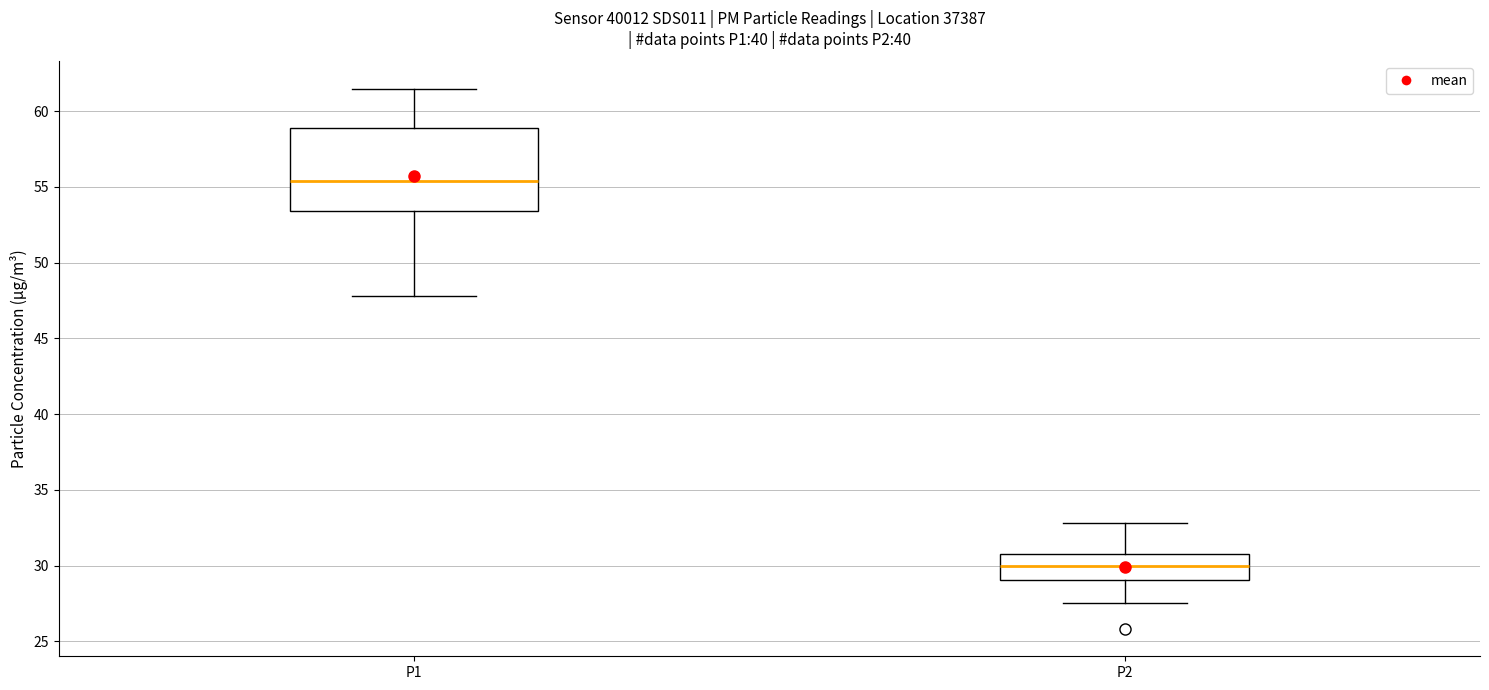

Where does the median line of the box for P2 sit on the y-axis? The values are not printed on the chart, so give them approximately, as read against the axis.

30.0